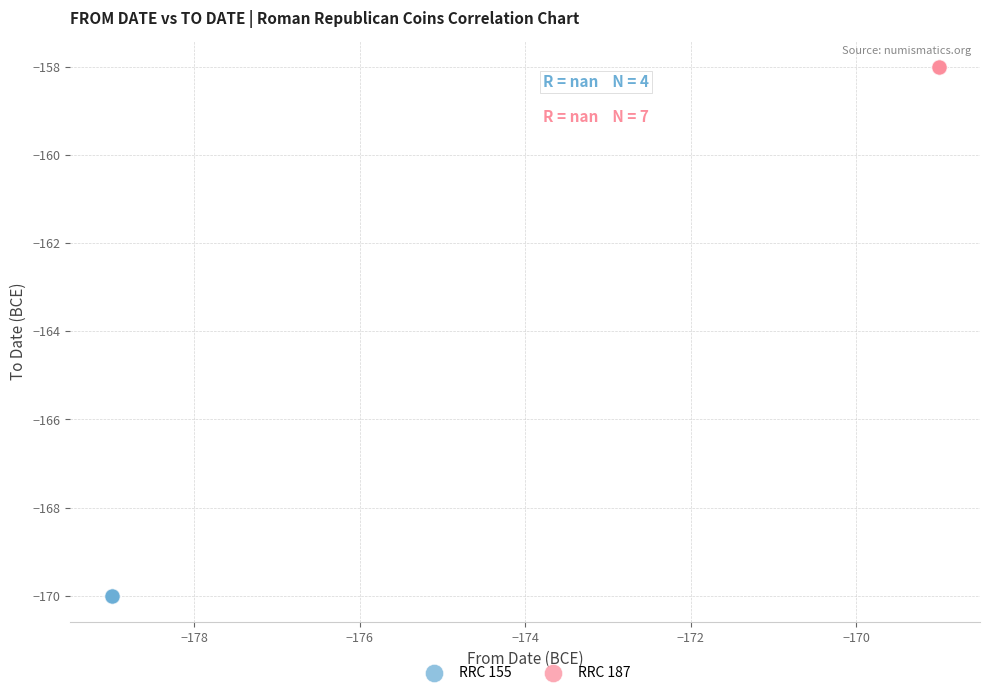

Which series contains the lowest Y value?

RRC 155